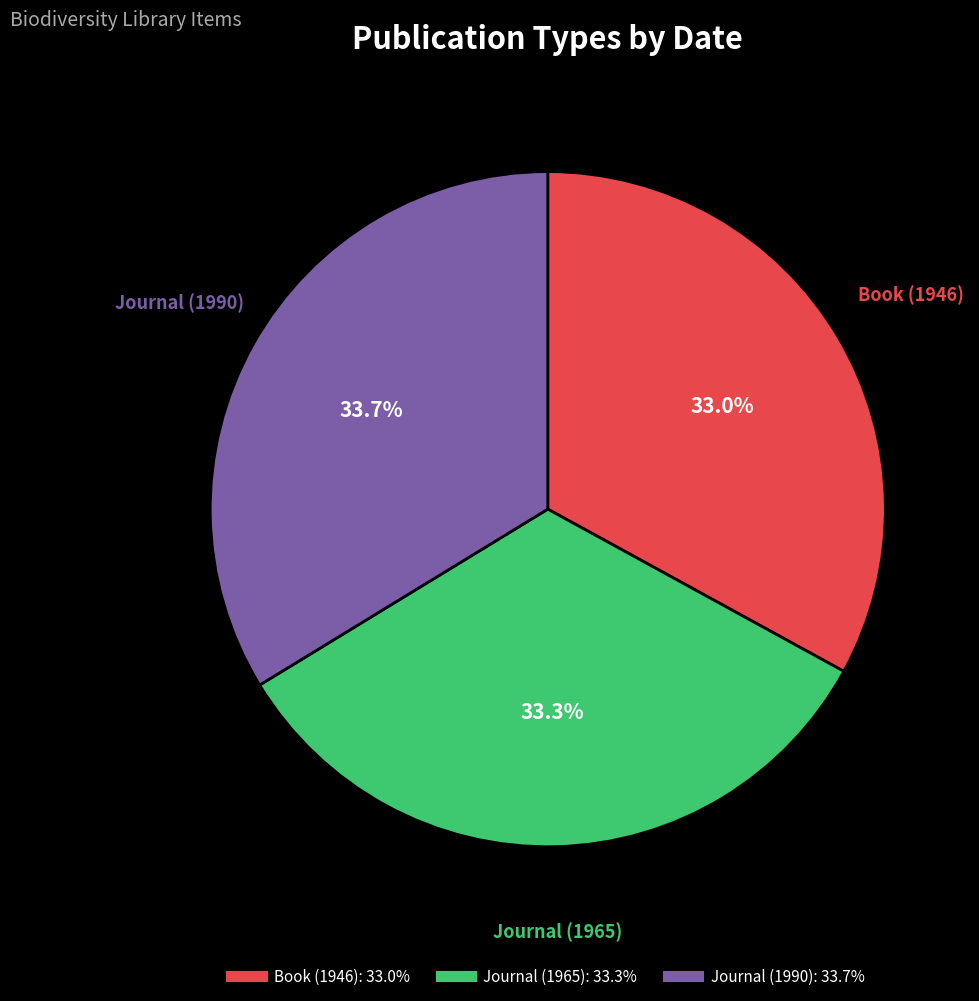

What is the ratio of the value at Book (1946) to the value at Journal (1990)?

1.0